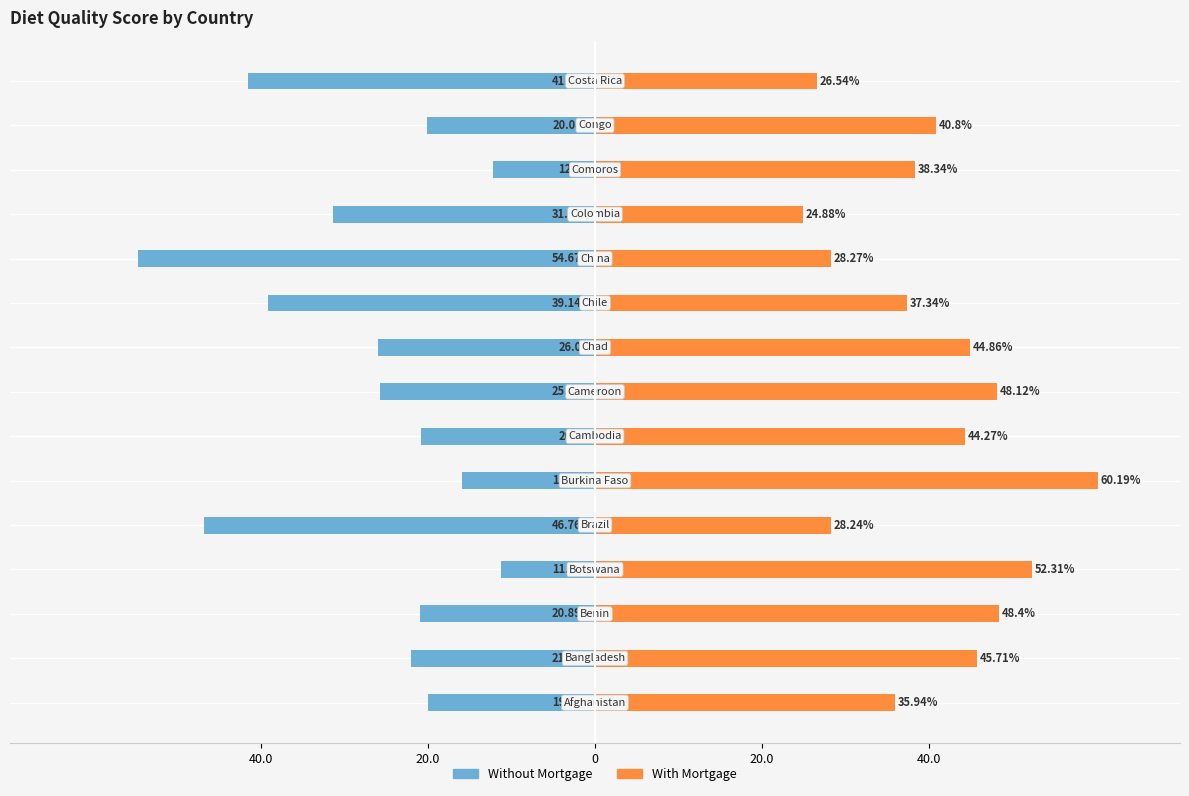

Rank the series by their average value, from highest to lowest.

With Mortgage, Without Mortgage